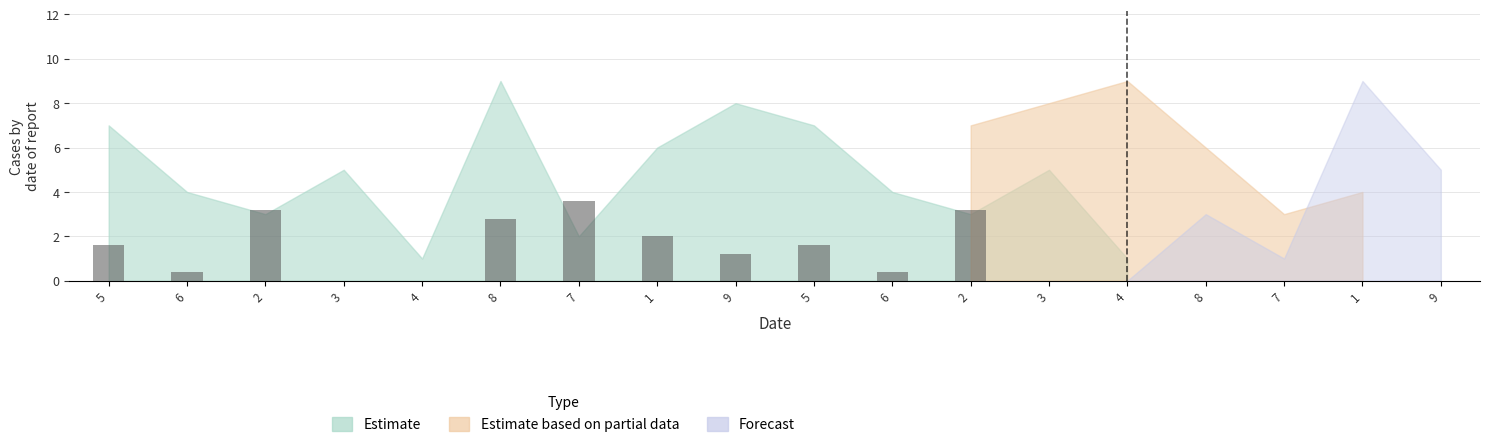

Between 8 and 3, which is larger?

8